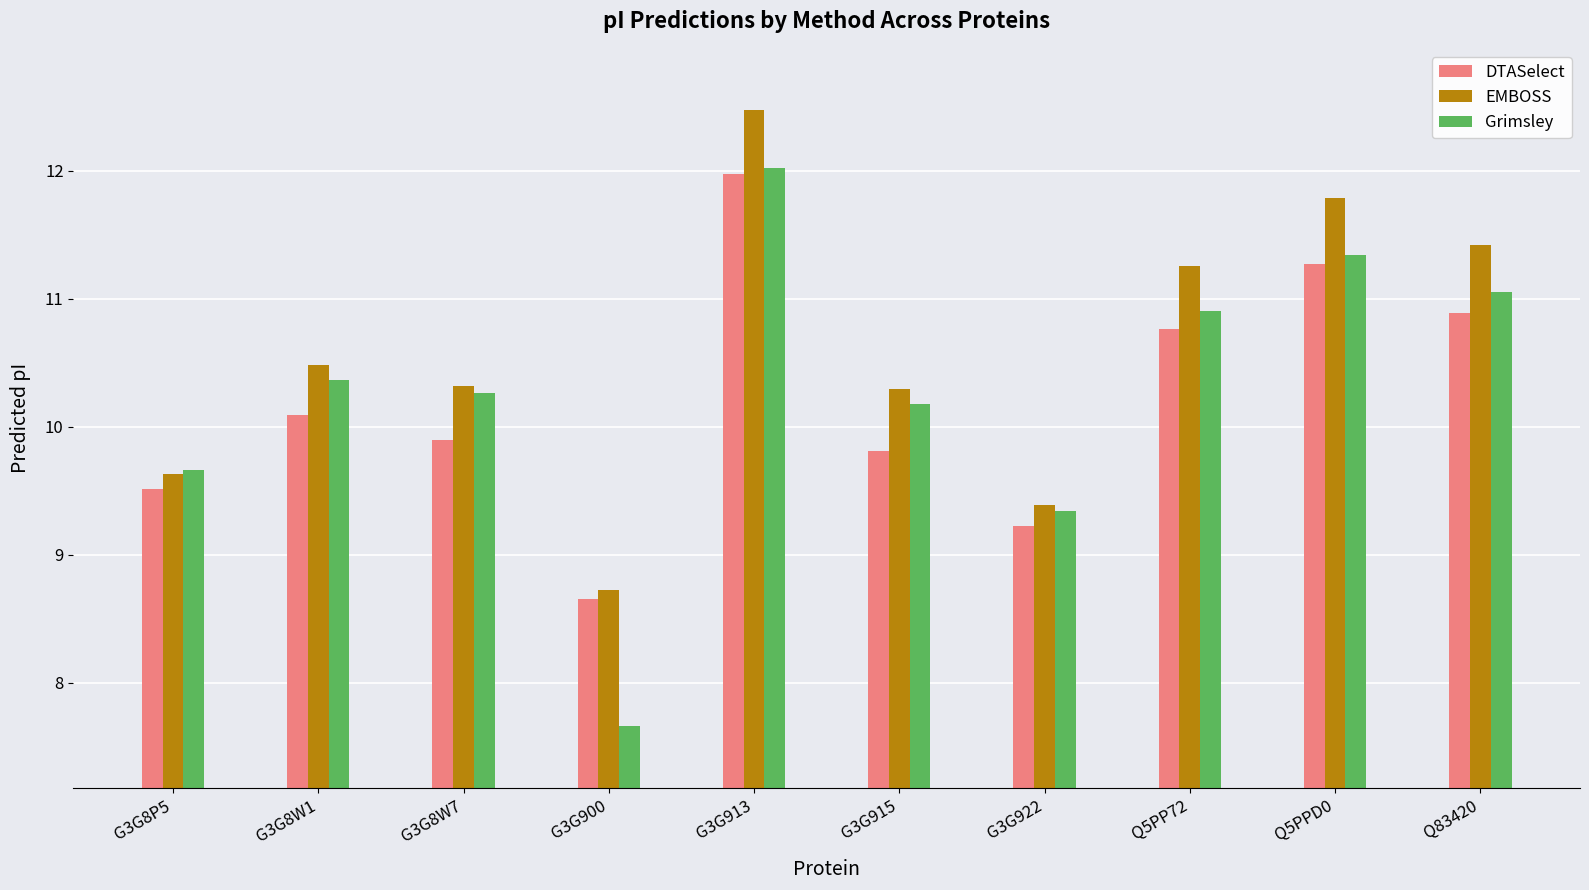

True or false: DTASelect has a value of 11.3 at Q5PPD0.

True